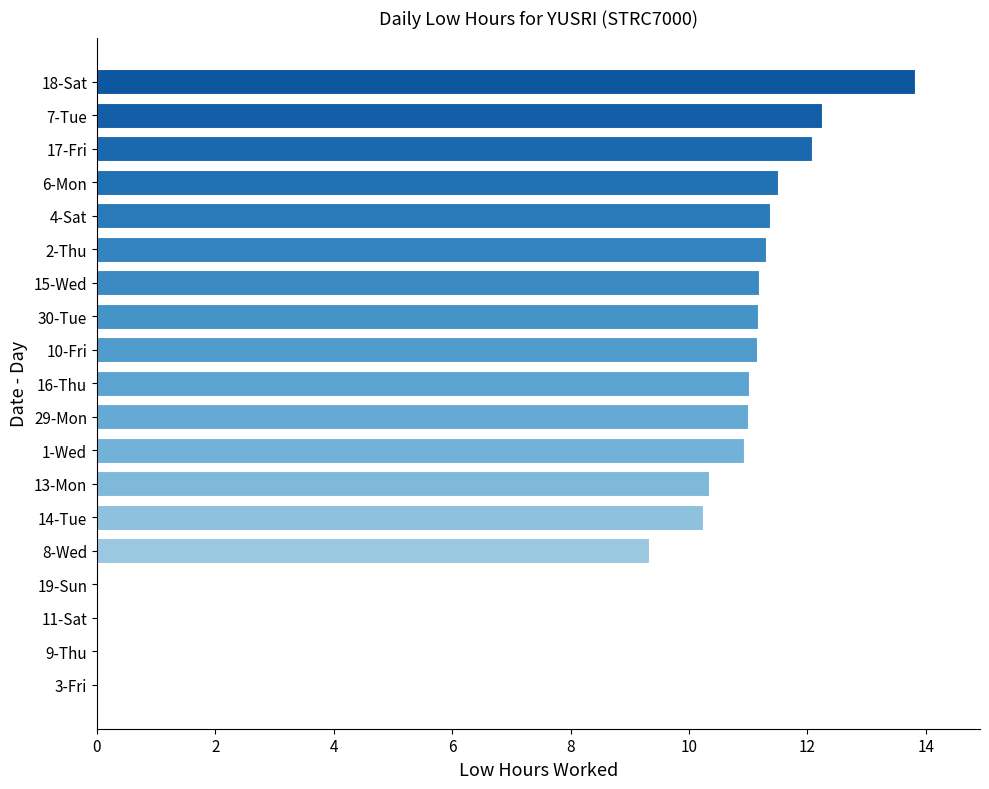

Which category has the highest value across all series?

18-Sat